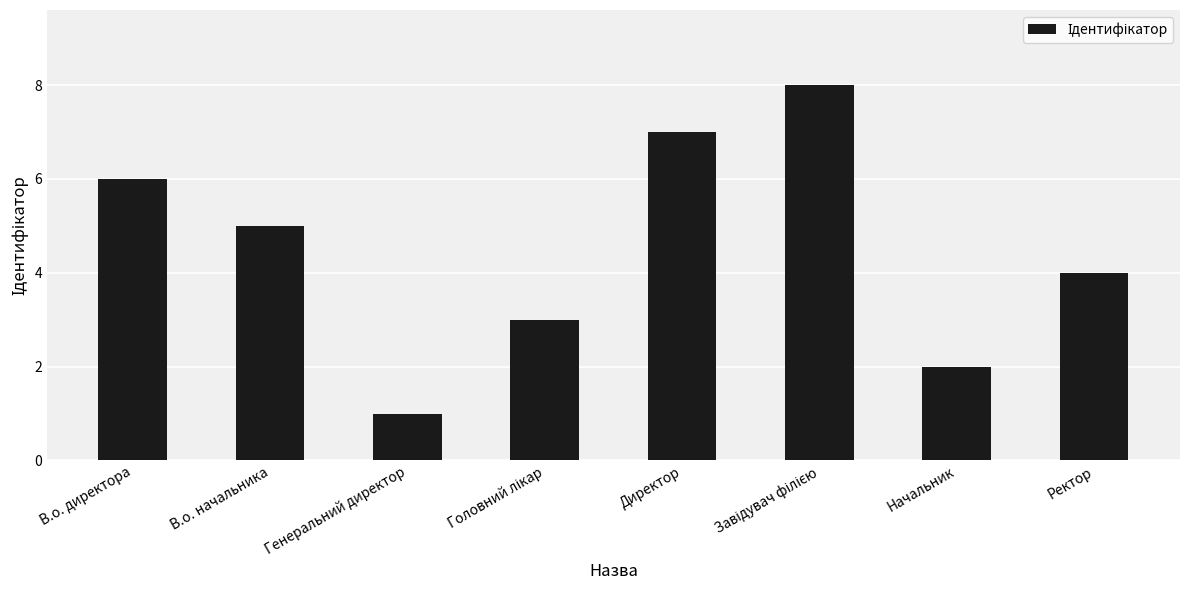

What is the difference between the values at Генеральний директор and Начальник?

1